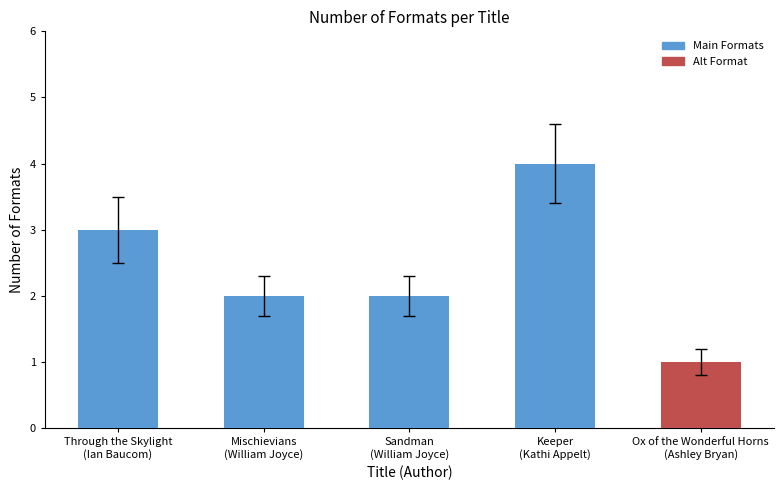

Reading left to right, extract all data points from this chart.

Through the Skylight
(Ian Baucom)=3	Mischievians
(William Joyce)=2	Sandman
(William Joyce)=2	Keeper
(Kathi Appelt)=4	Ox of the Wonderful Horns
(Ashley Bryan)=1